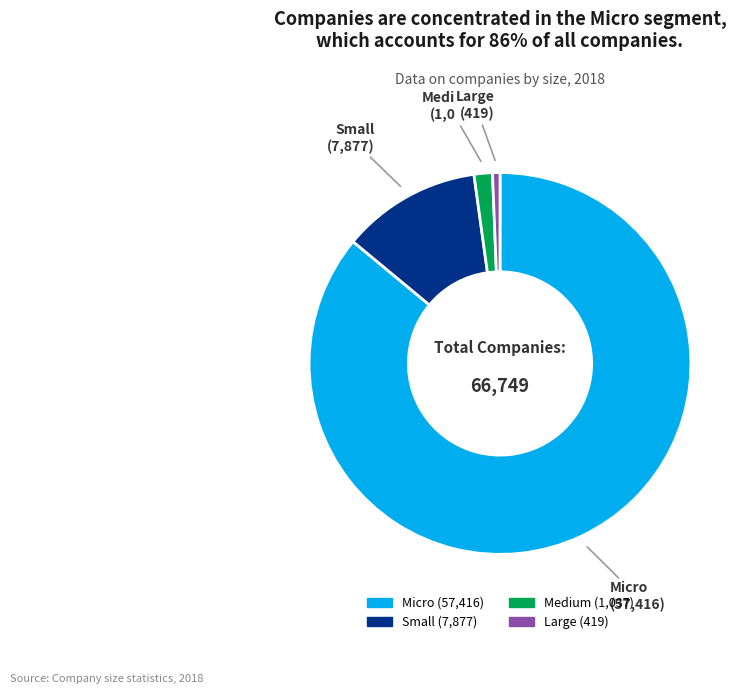

The Small slice represents 25% of the pie. True or false?

False